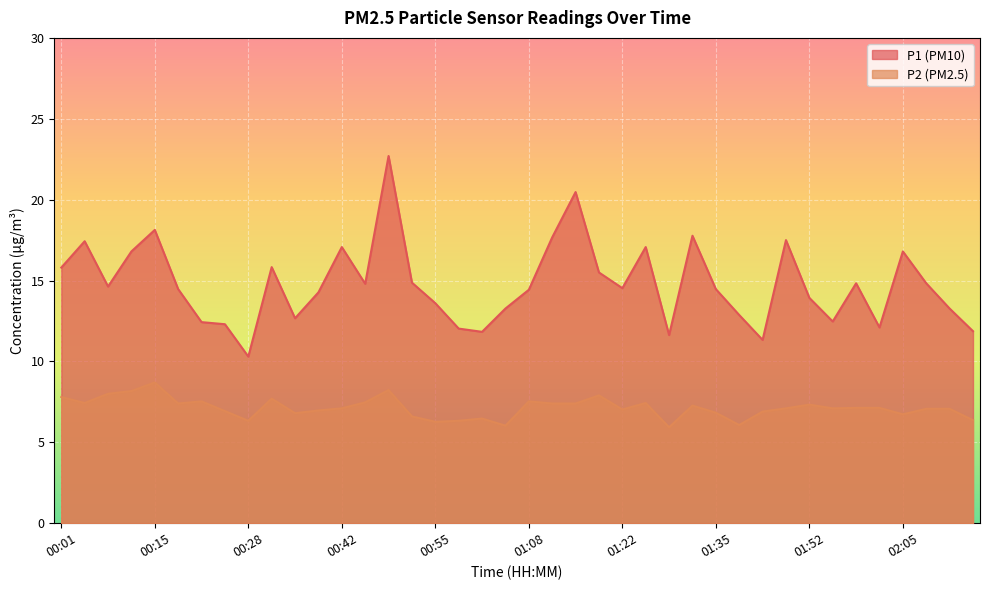

What is the maximum value shown in the chart?

22.7